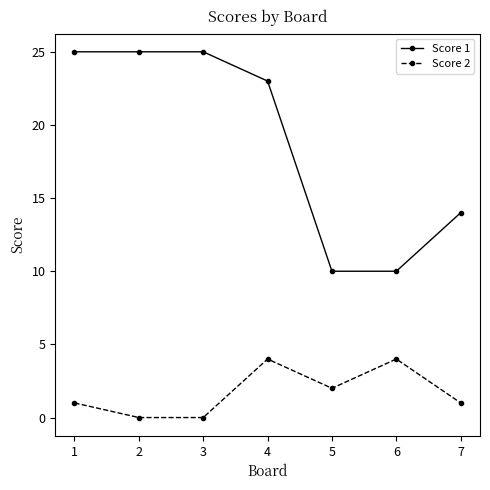

What are all the series names shown in the legend?

Score 1, Score 2